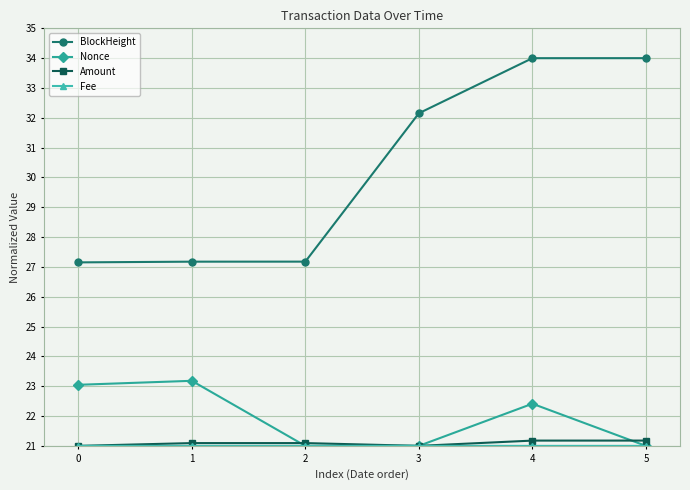

The value of Amount at 1 is 21.1. True or false?

True